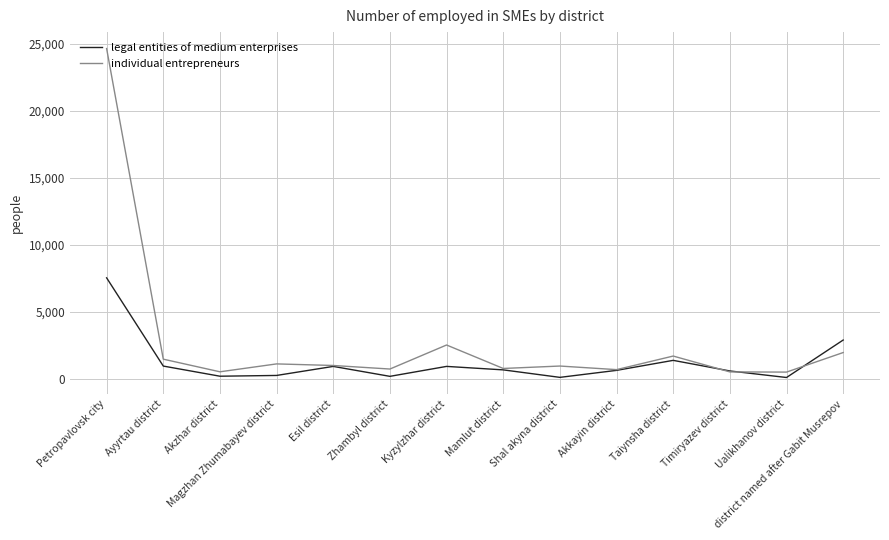

List the series in order of their peak value, lowest first.

legal entities of medium enterprises, individual entrepreneurs